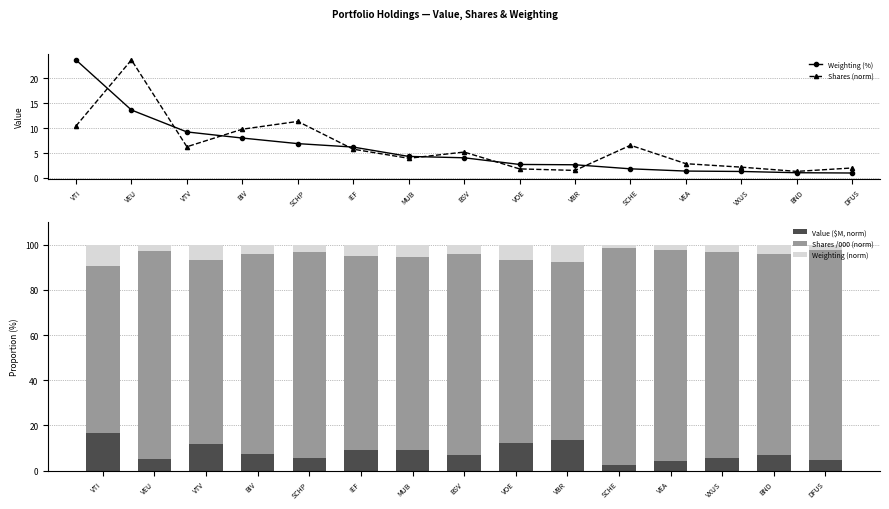

At which label does Weighting (%) first exceed 4?

VTI